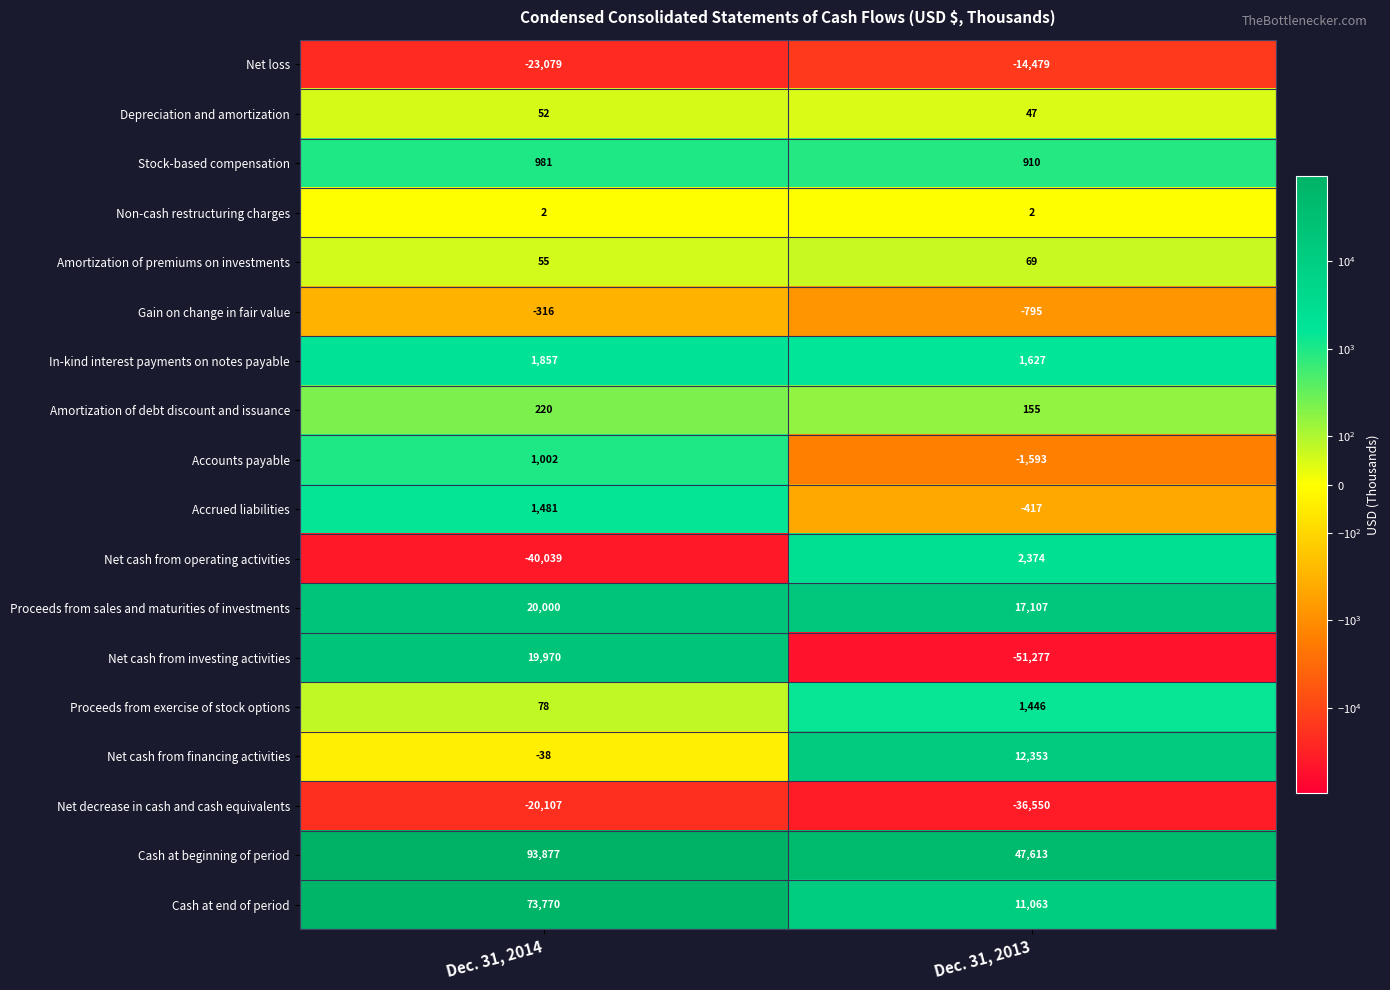

What is the minimum value shown in the chart?

-51277